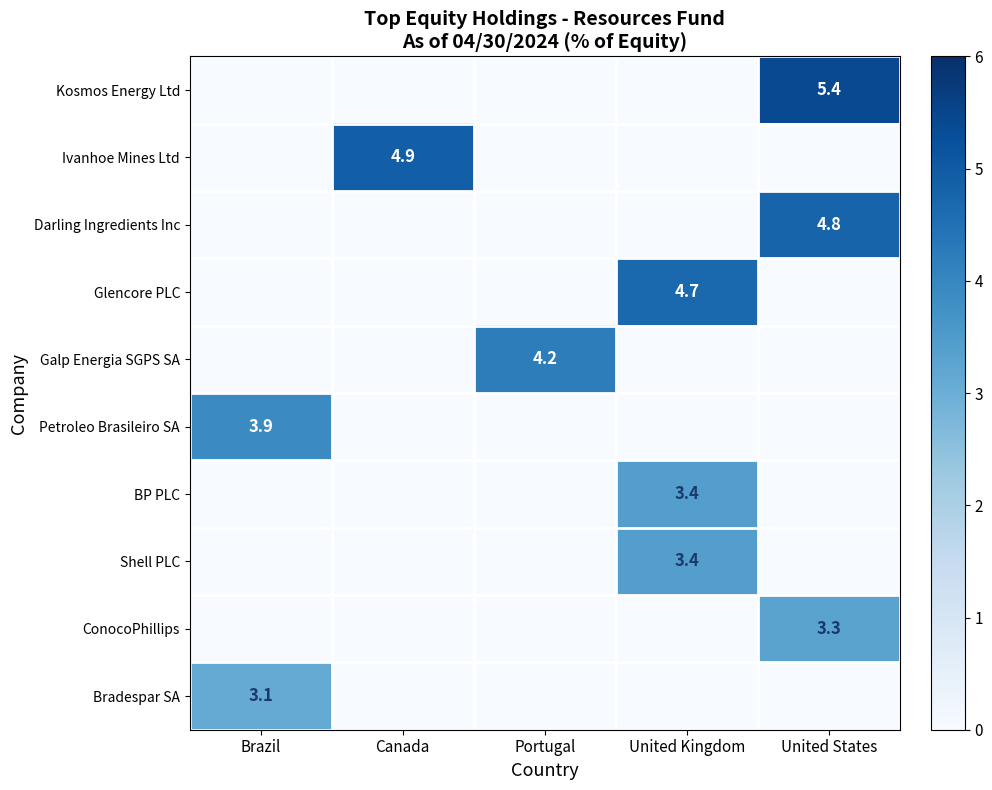

Between Brazil and United States, which is larger?

United States